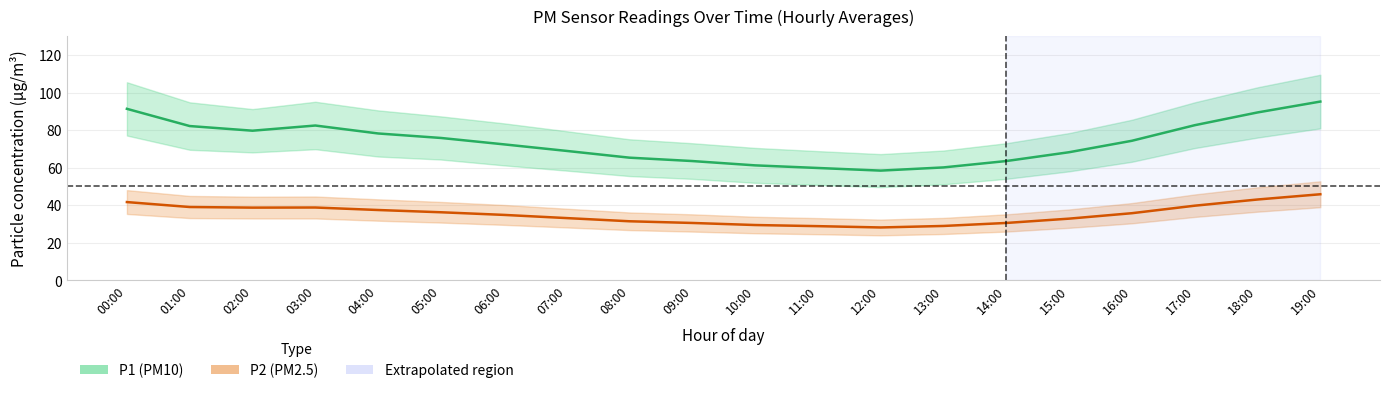

Between 08:00 and 00:00, which is larger?

00:00